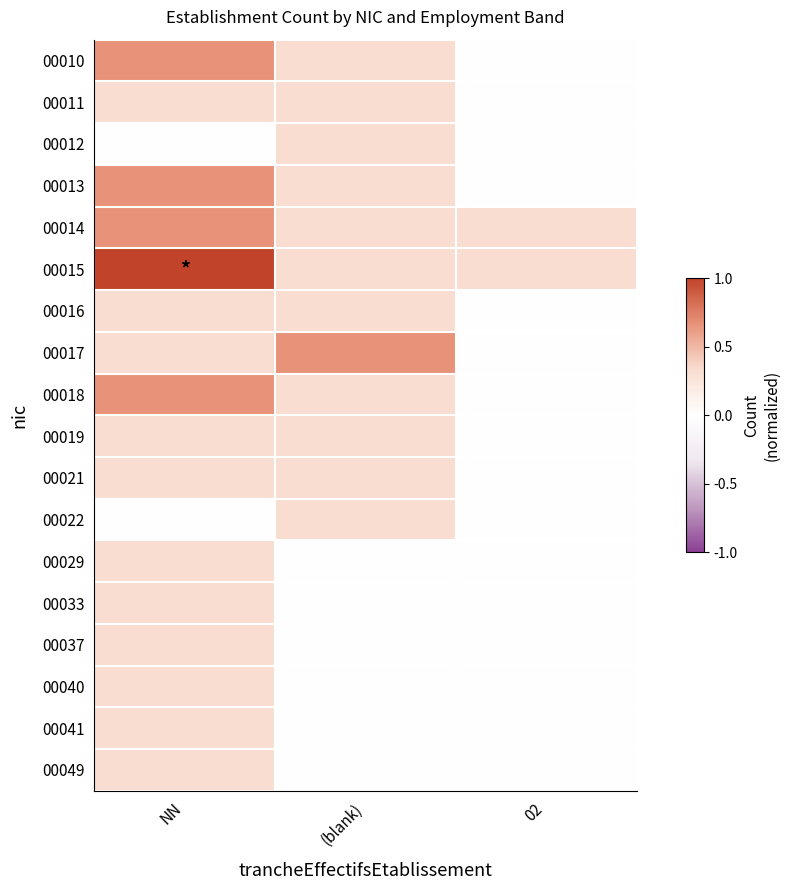

What is the difference between the highest and lowest values at 02?

0.3